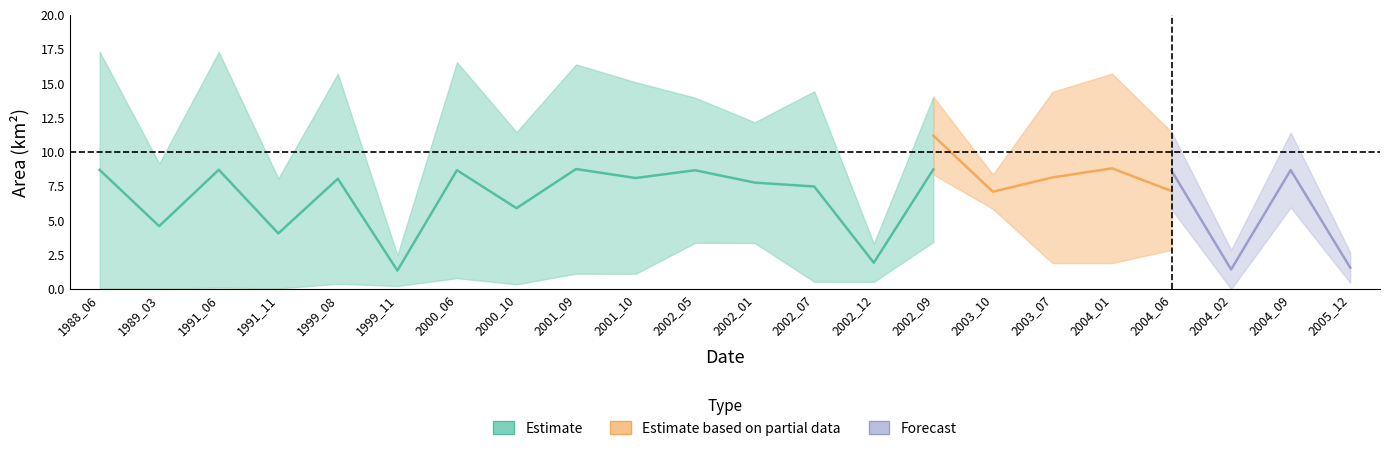

What position from the right is 1989_03?

21